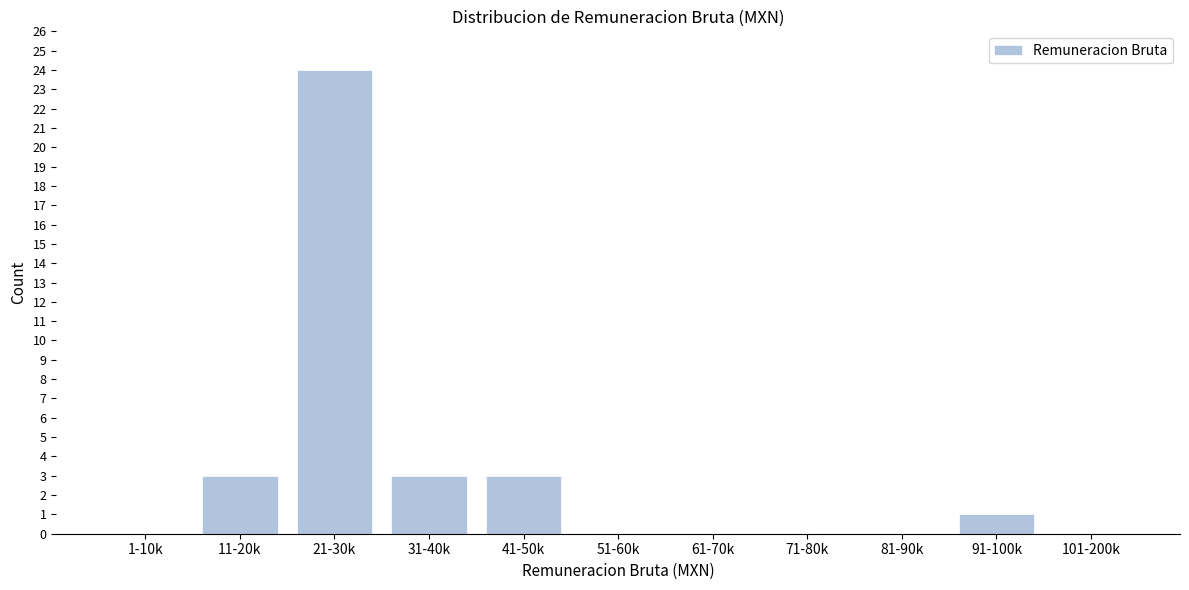

Reading right to left, extract all data points from this chart.

101-200k=0	91-100k=1	81-90k=0	71-80k=0	61-70k=0	51-60k=0	41-50k=3	31-40k=3	21-30k=24	11-20k=3	1-10k=0